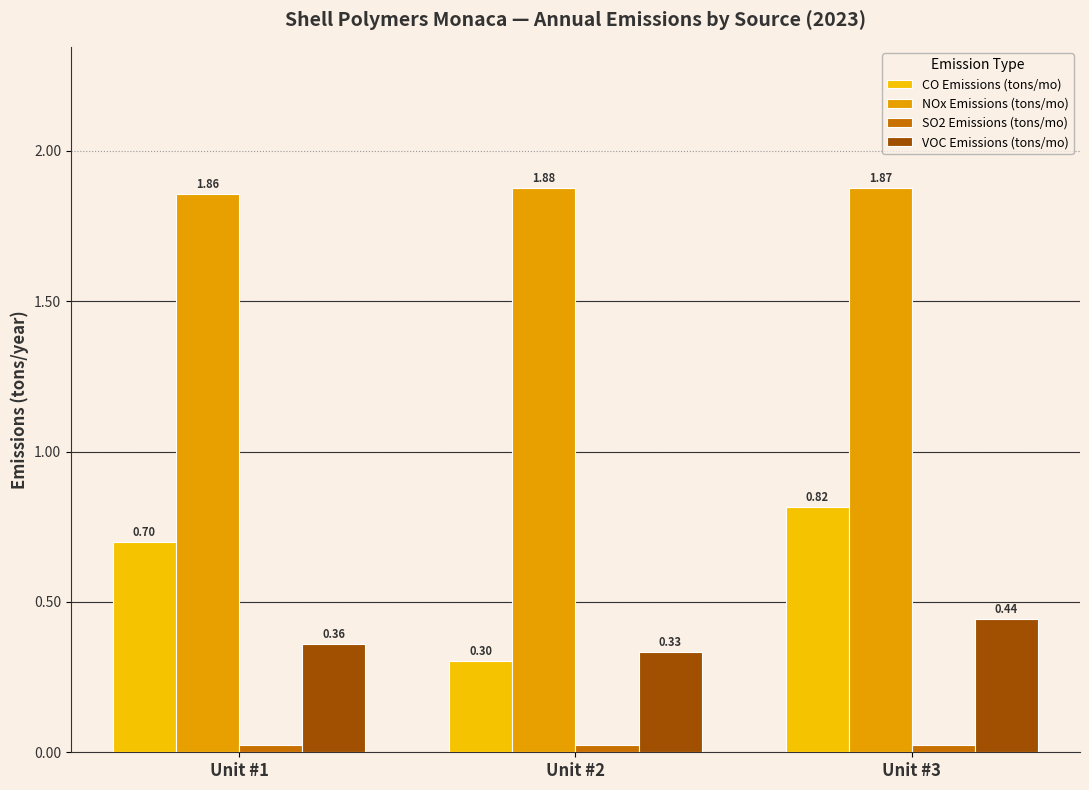

Are the bars grouped side by side (vs. stacked)?

Yes